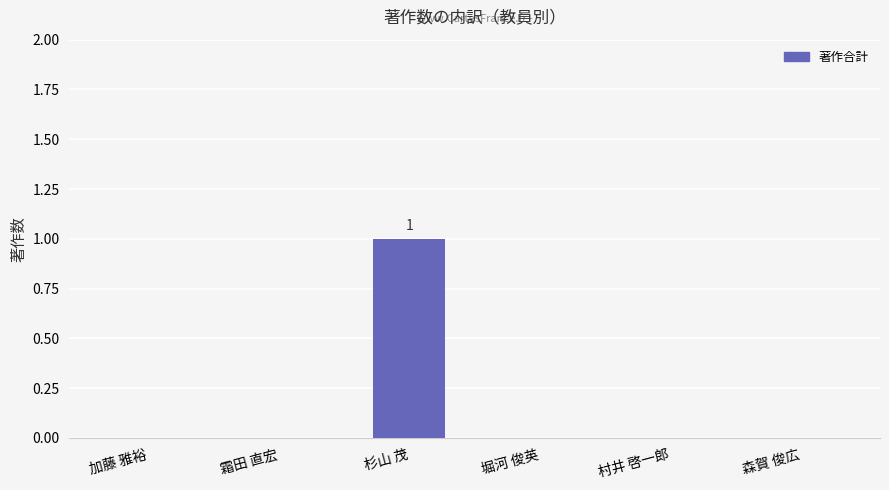

Count the number of categories in the chart.

6